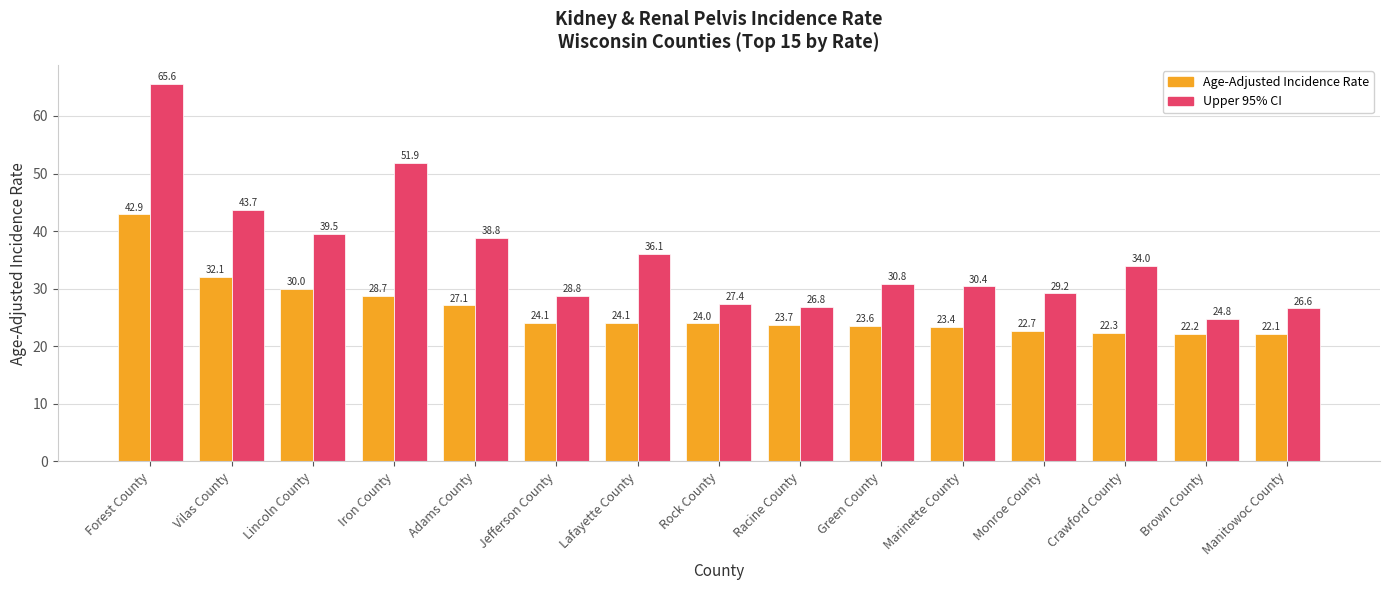

The value of Age-Adjusted Incidence Rate at Forest County is 74.0. True or false?

False